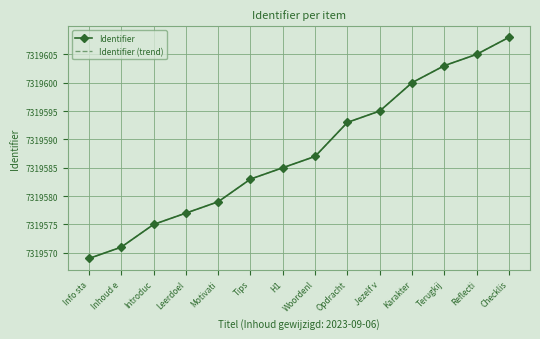

The Identifier series shows 7319608.0 at Checklis. True or false?

True